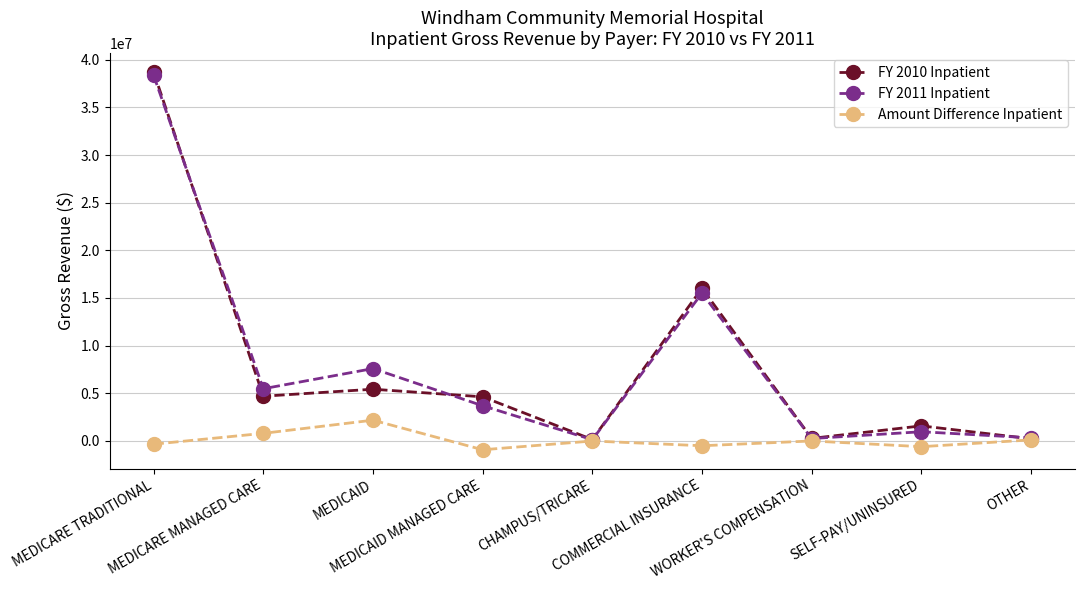

True or false: Amount Difference Inpatient has more than 1 interior local peaks.

True